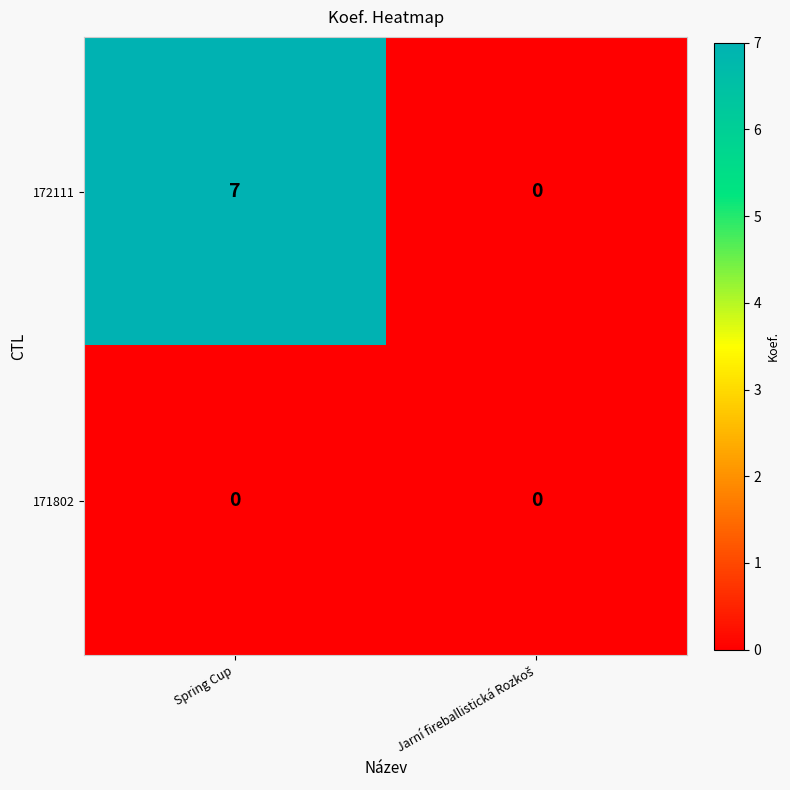

What is the maximum value shown in the chart?

7